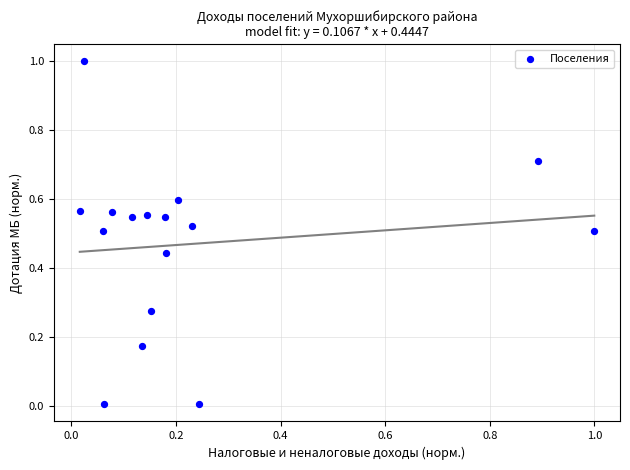

What is the range of X values (max minus min)?

1.0